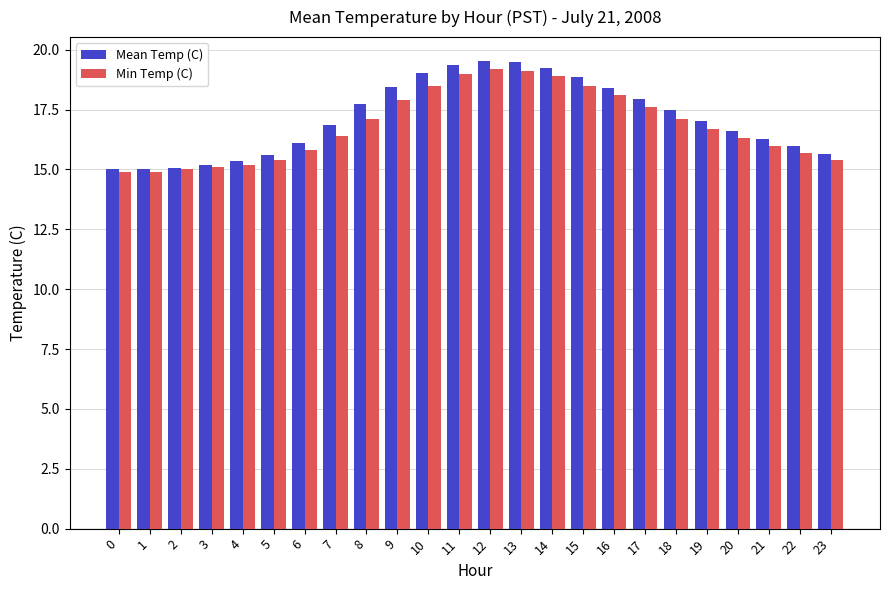

What is the value of the Mean Temp (C) bar at the 19th from the left?

17.5